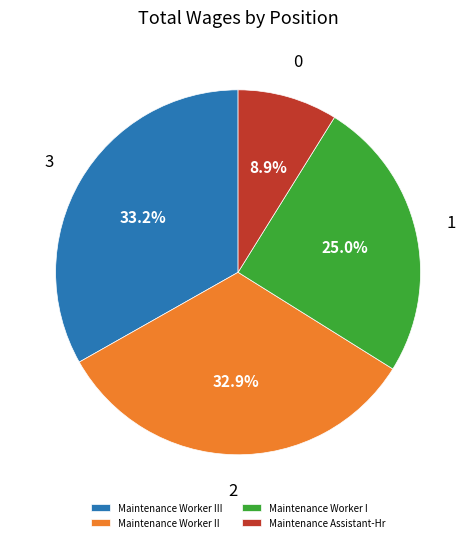

What is the smallest slice in the pie chart?

Maintenance Assistant-Hr